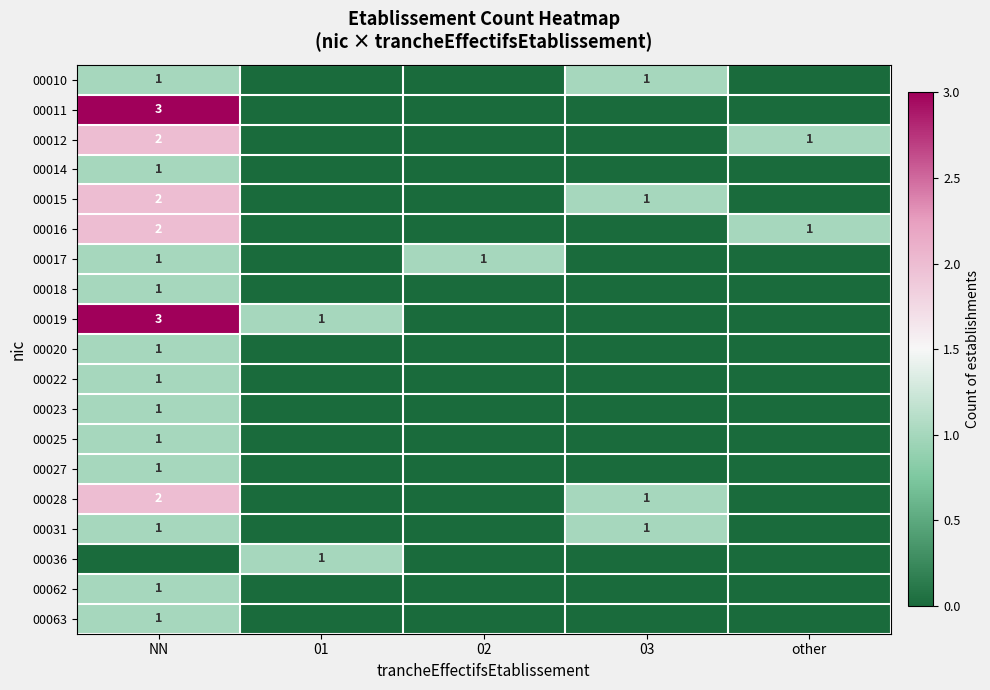

True or false: 00031 has a value of 0 at 03.

False